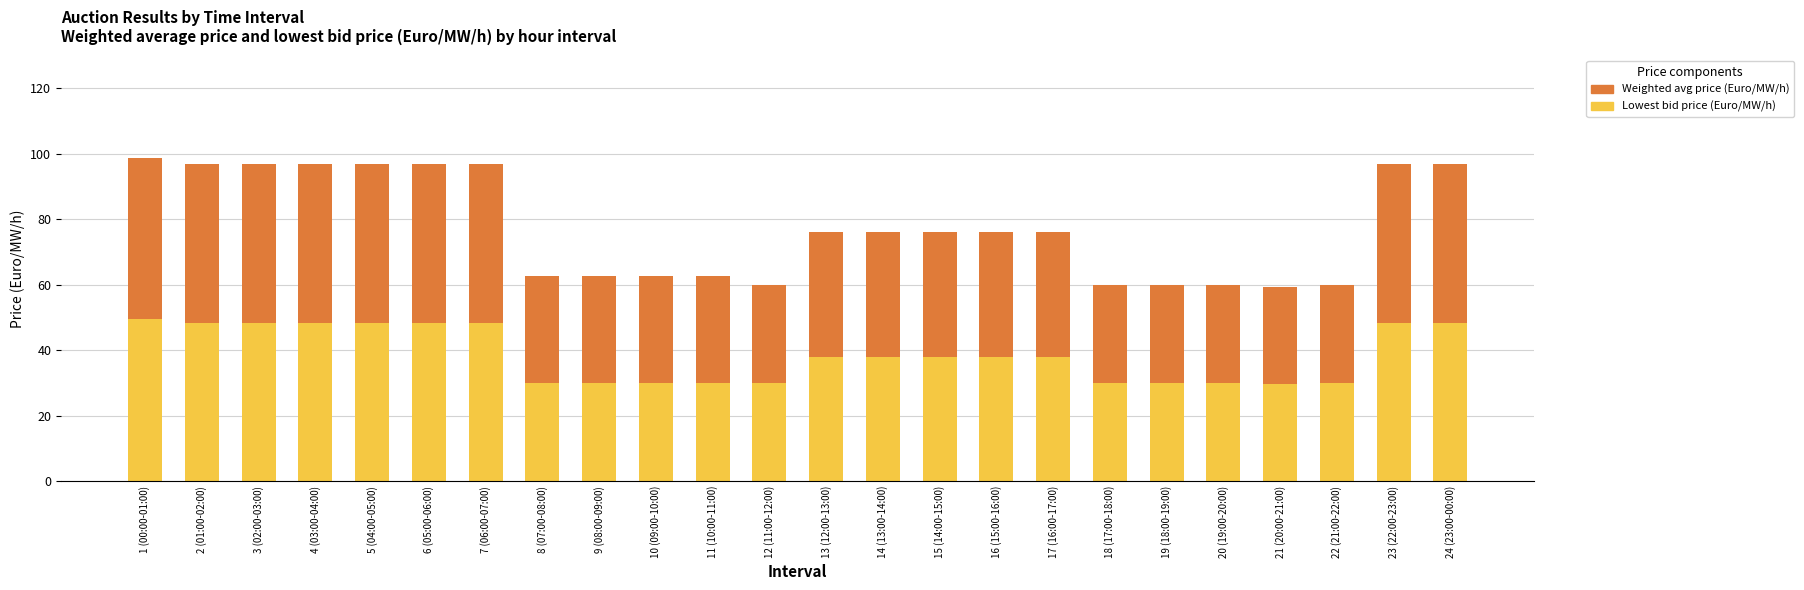

What is the total value across all series at 5 (04:00-05:00)?

96.8